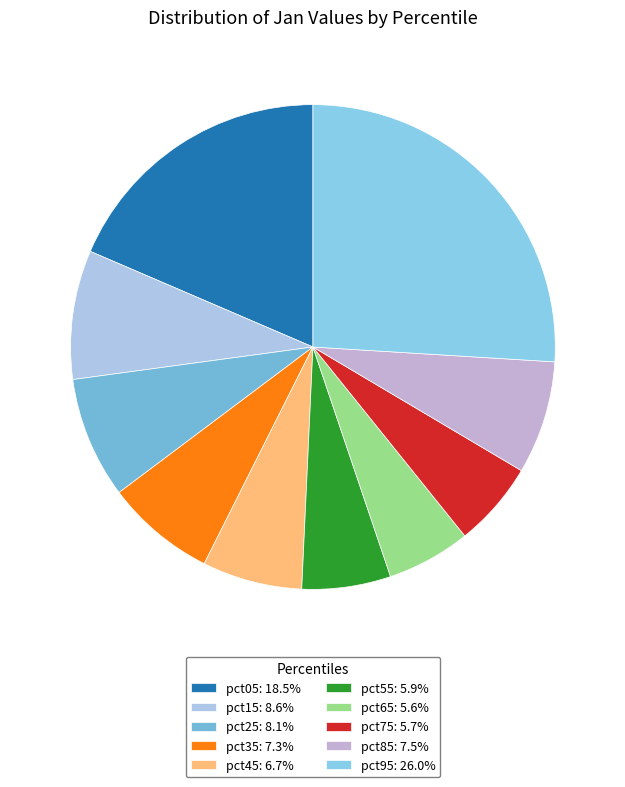

How many slices are in this pie chart?

10